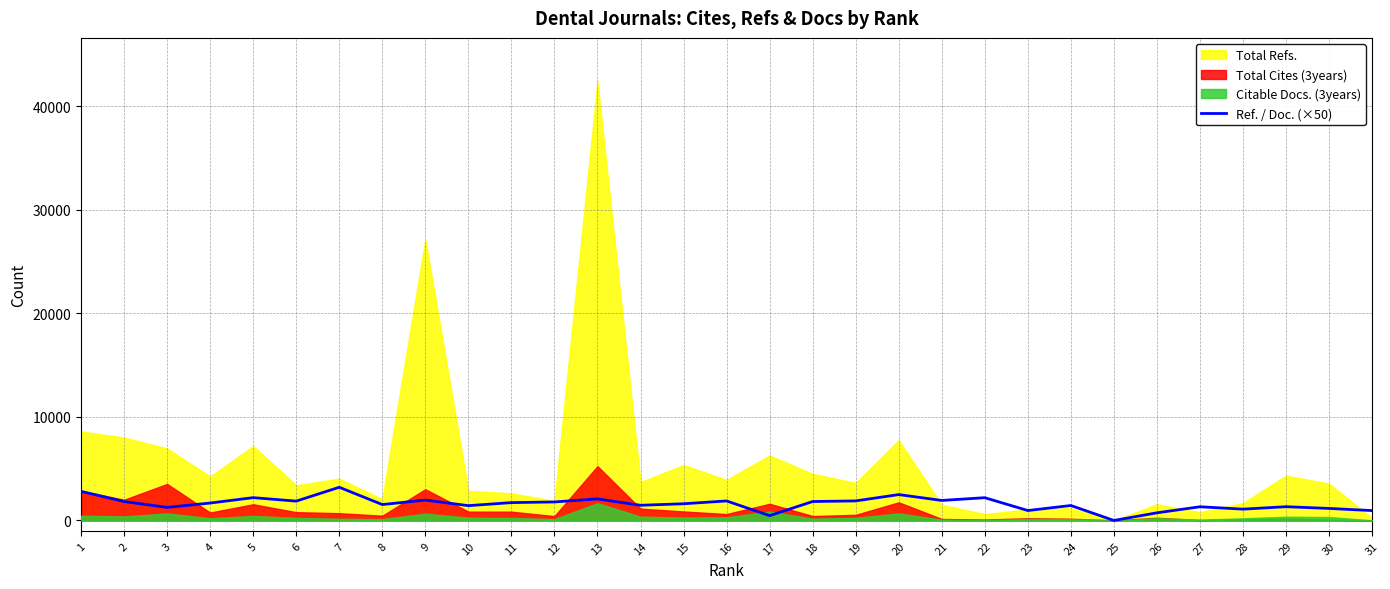

What is the difference between the values at 11 and 24?

280.0